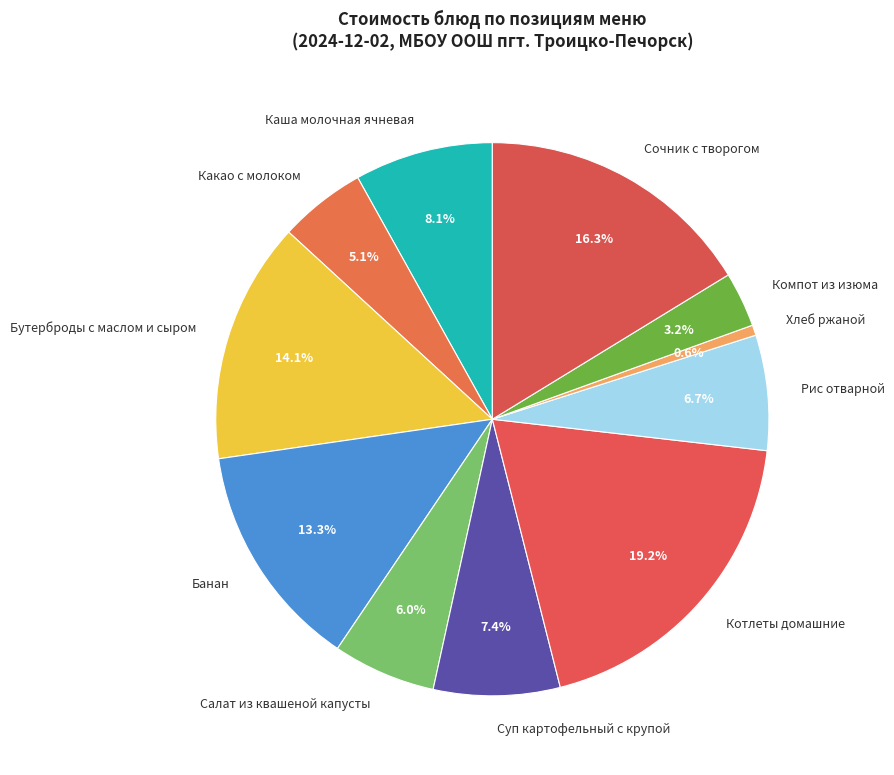

Is it true that Каша молочная ячневая is 8% of the pie?

True